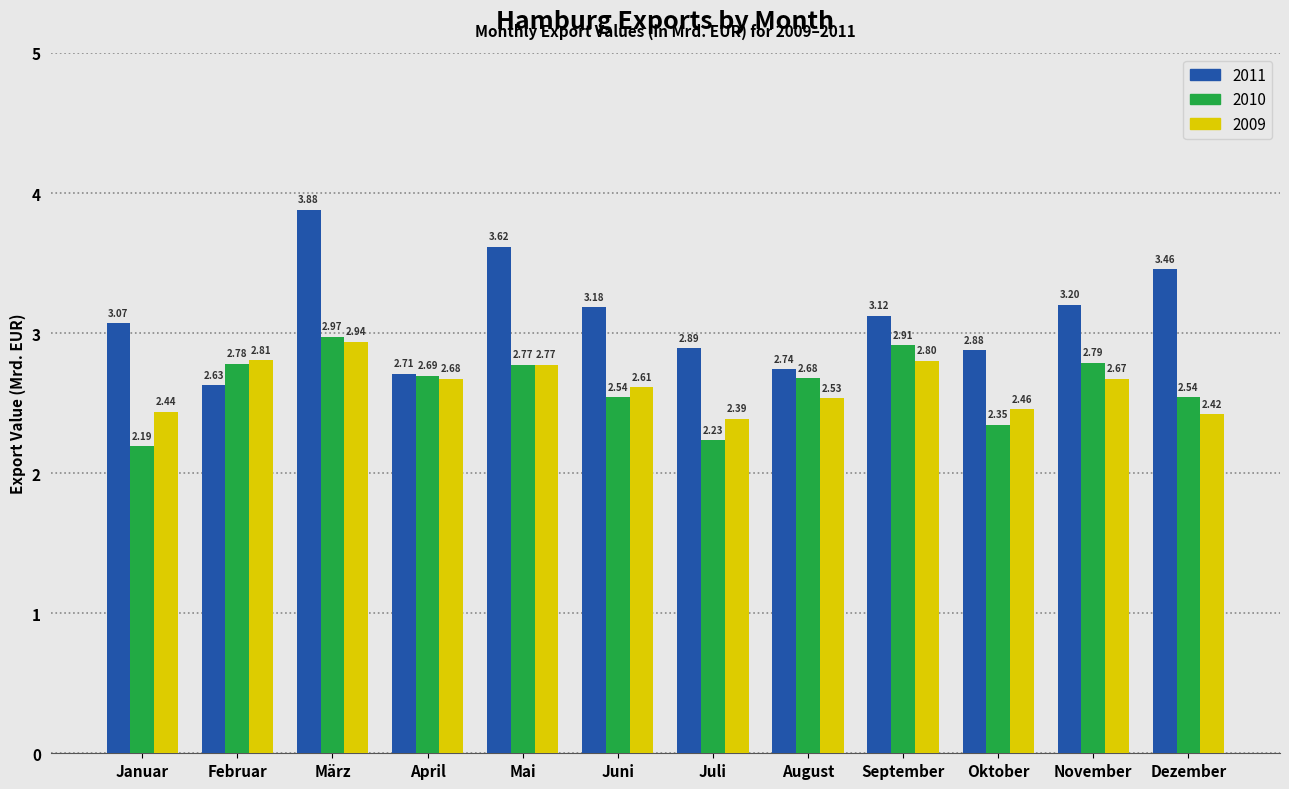

Which series has the largest range (max minus min)?

2011